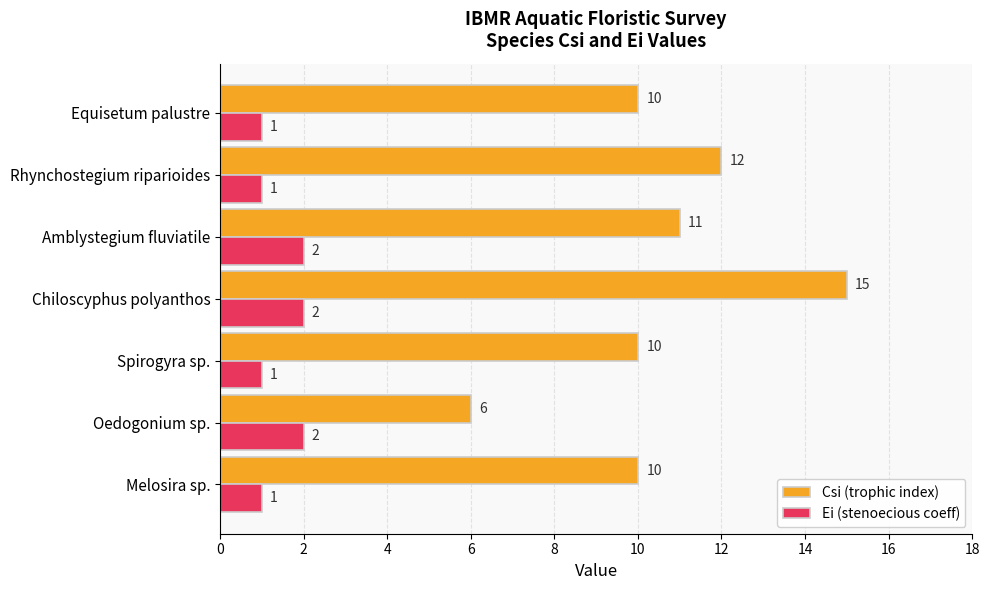

Is it true that Ei (stenoecious coeff) equals 0 at Spirogyra sp.?

False